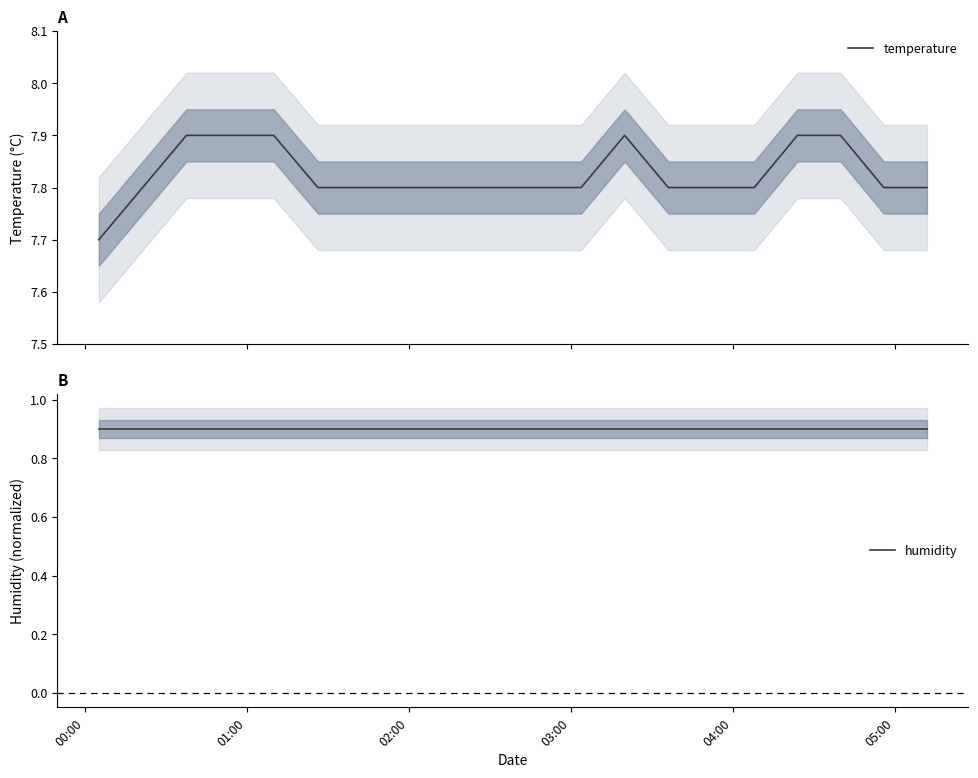

Reading right to left, extract all data points from this chart.

temperature: 7.8	7.8	7.9	7.9	7.8	7.8	7.8	7.9	7.8	7.8	7.8	7.8	7.8	7.8	7.8	7.9	7.9	7.9	7.8	7.7
humidity: 0.9	0.9	0.9	0.9	0.9	0.9	0.9	0.9	0.9	0.9	0.9	0.9	0.9	0.9	0.9	0.9	0.9	0.9	0.9	0.9